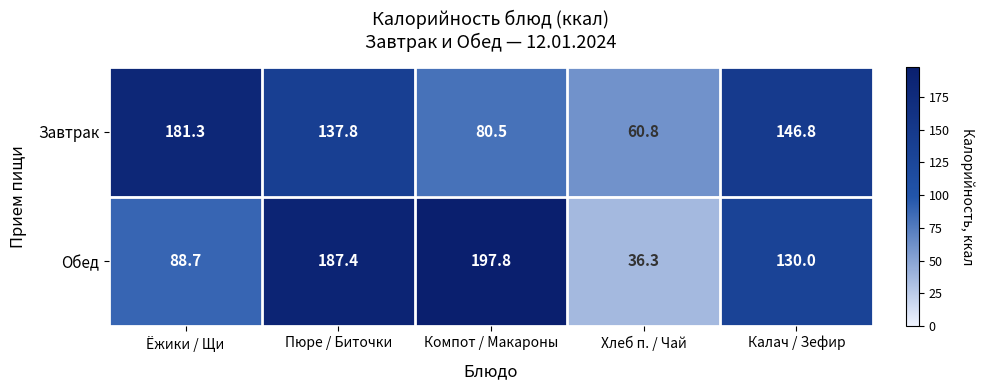

What is the total value across all series at Пюре / Биточки?

325.2